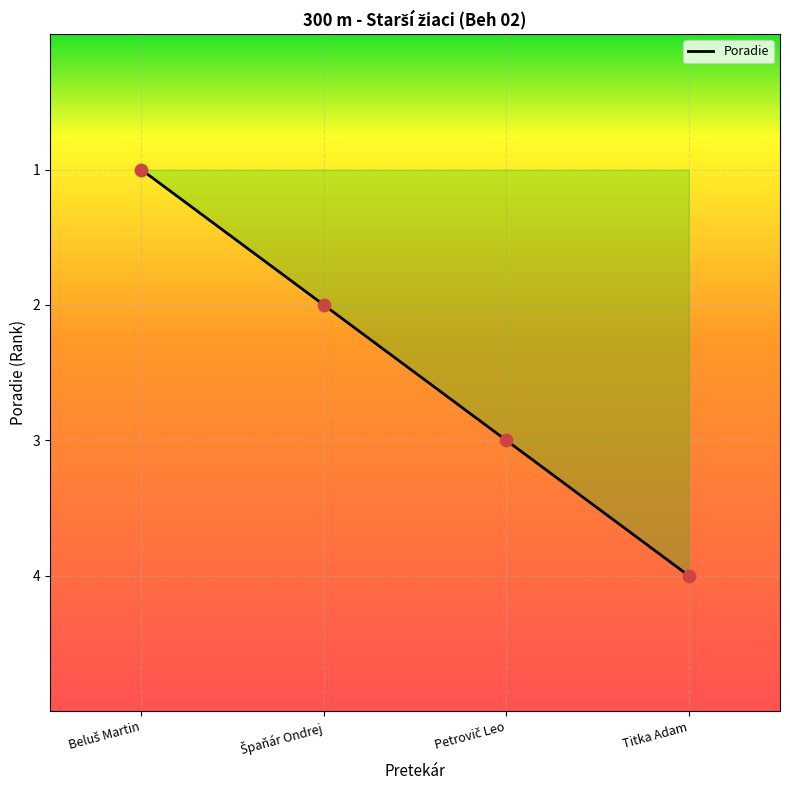

Which has a higher value, Beluš Martin or Titka Adam?

Titka Adam